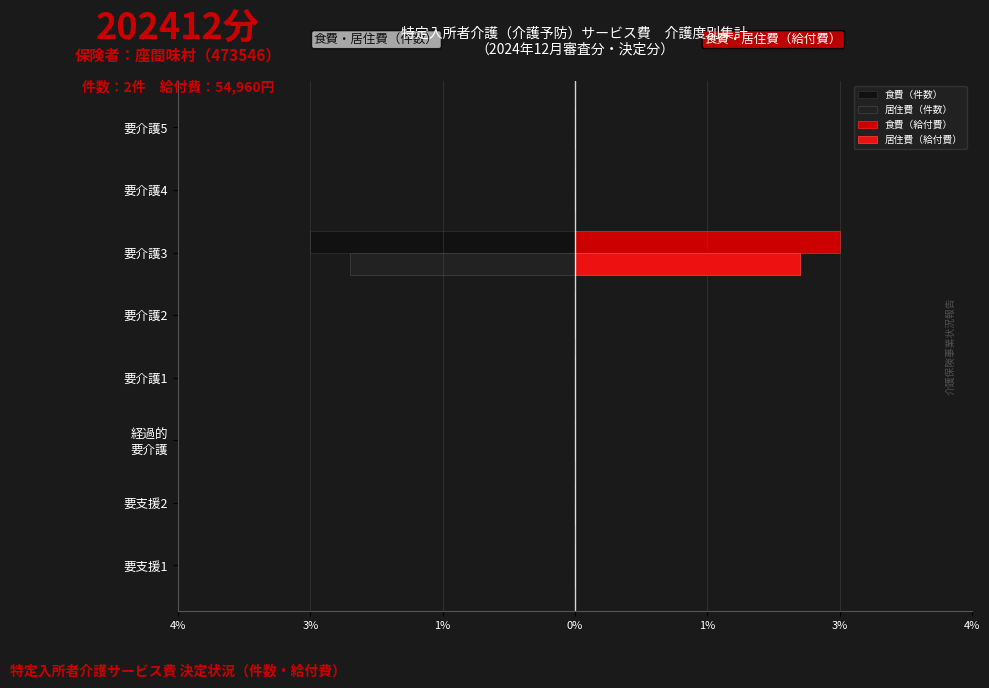

Rank the series by their maximum value, from lowest to highest.

食費（件数）, 居住費（件数）, 居住費（給付費）, 食費（給付費）